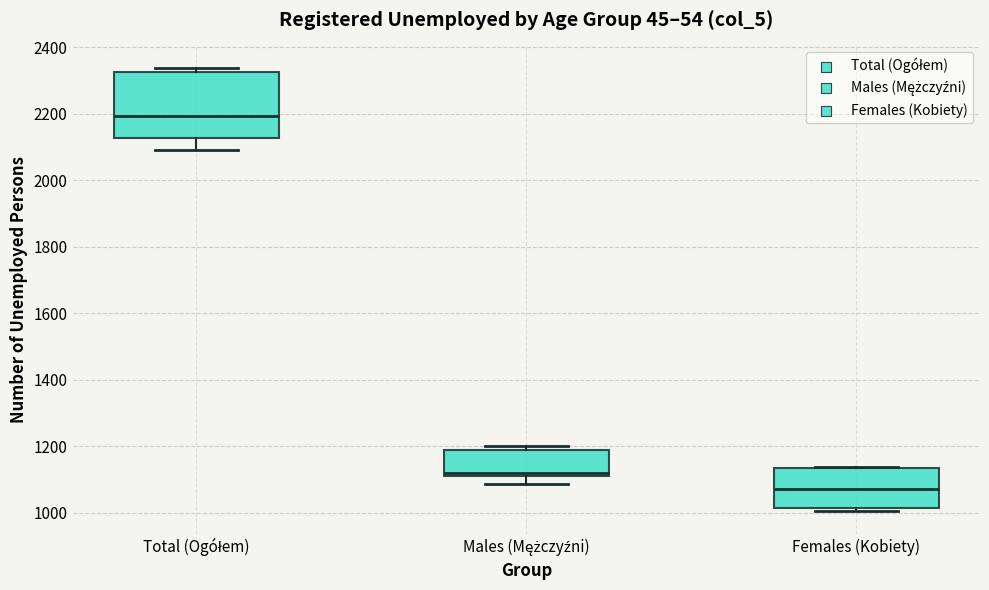

Comparing the boxes themselves (not the whiskers), which one is the tallest?

Total (Ogółem)